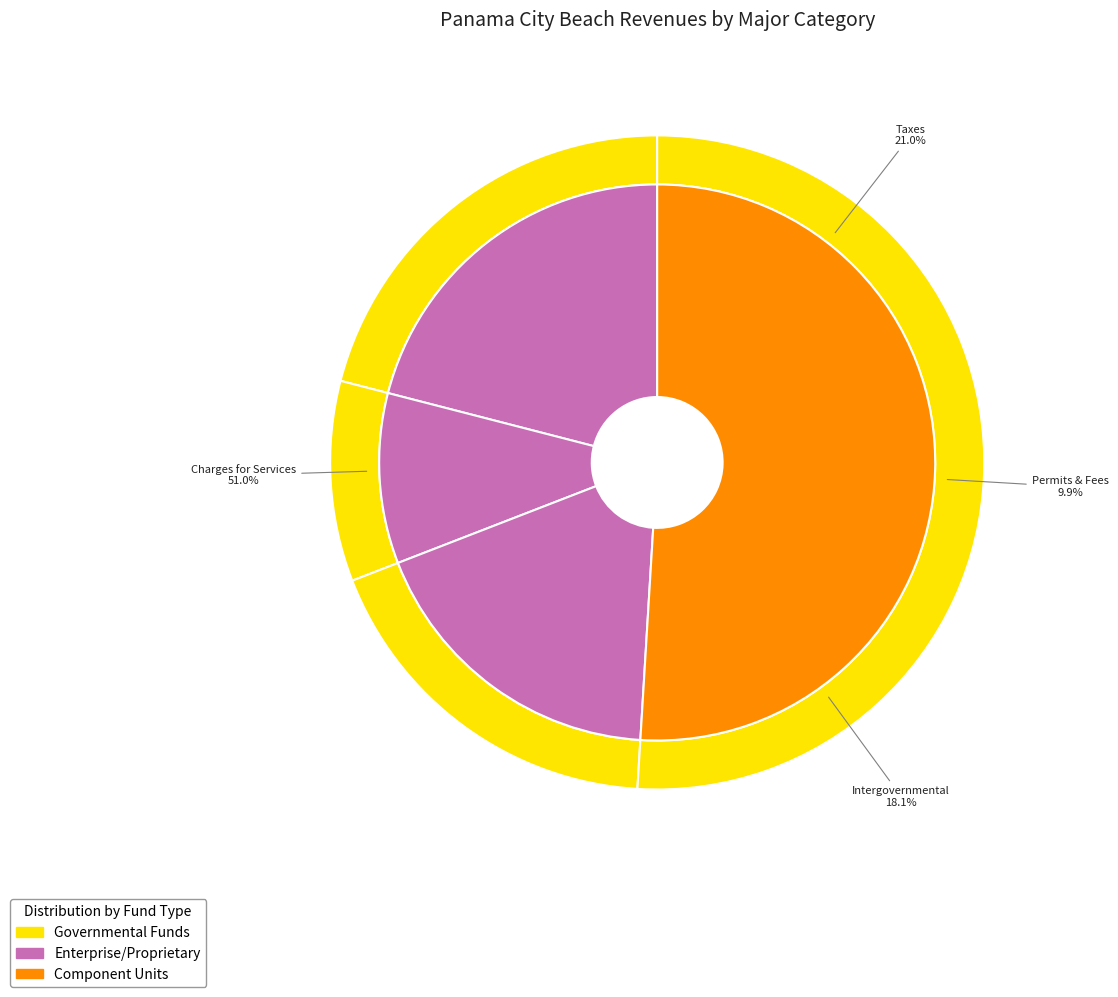

How many segments does this pie chart have?

4